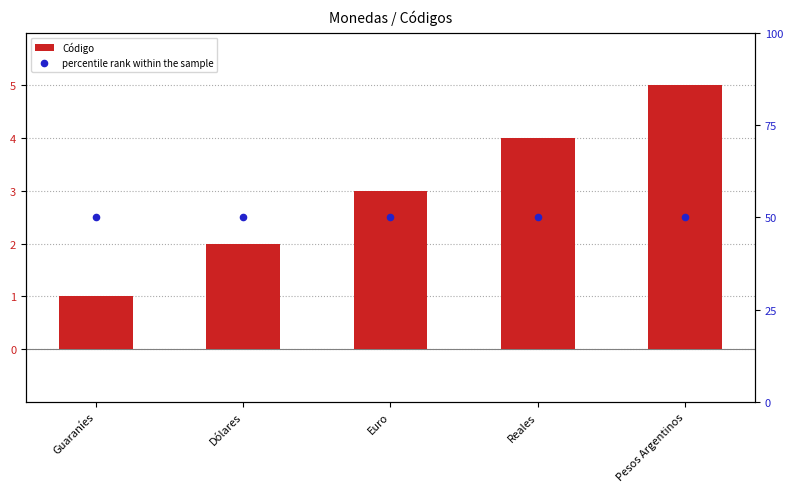

Which series contains the highest Y value?

percentile rank within the sample